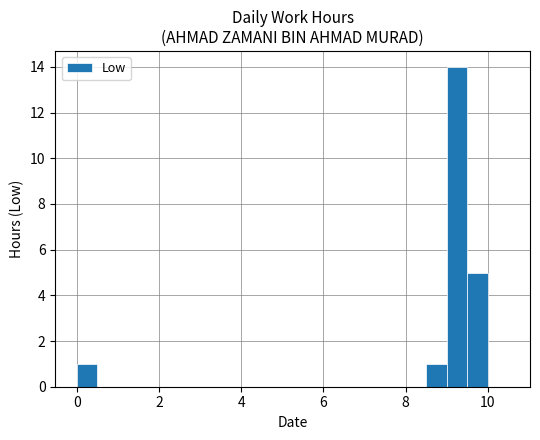

What is the sum of all values?

21